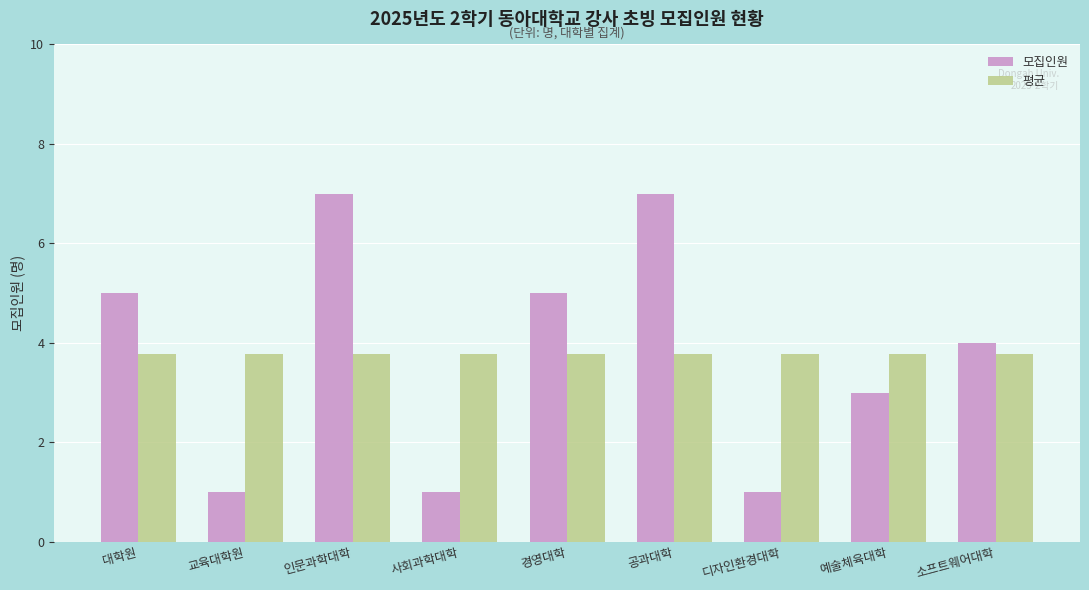

What is the difference between the second highest and minimum values in the 모집인원 series?

6.0